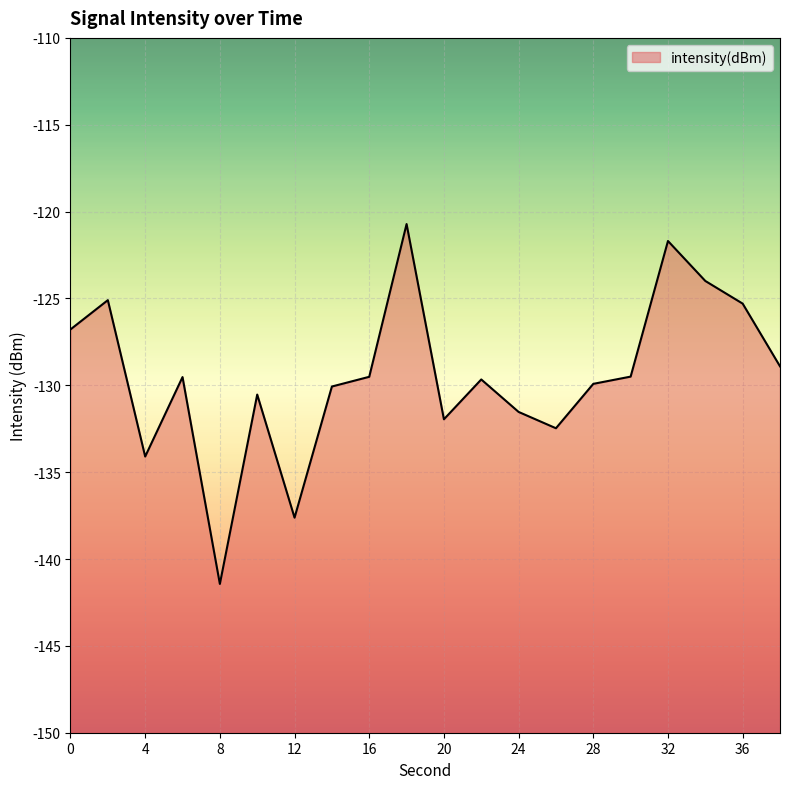

What is the average value?

-129.5